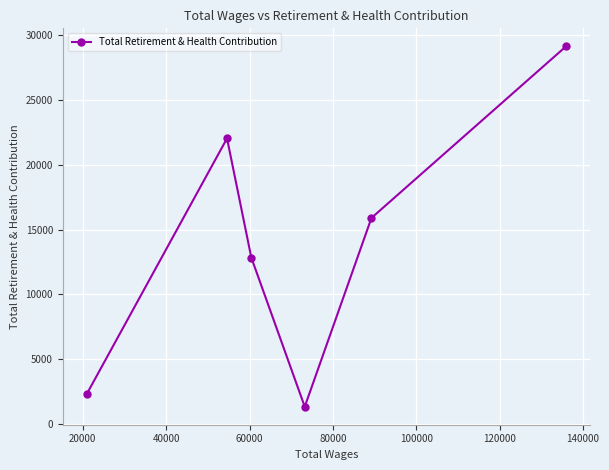

How many points are higher than both their immediate neighbors (excluding endpoints)?

1